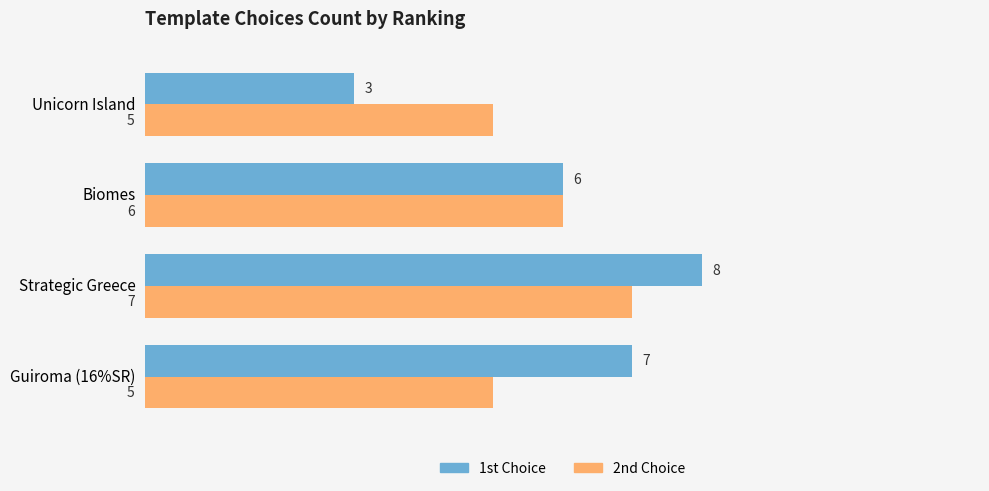

The value of 1st Choice at Strategic Greece is 8. True or false?

True